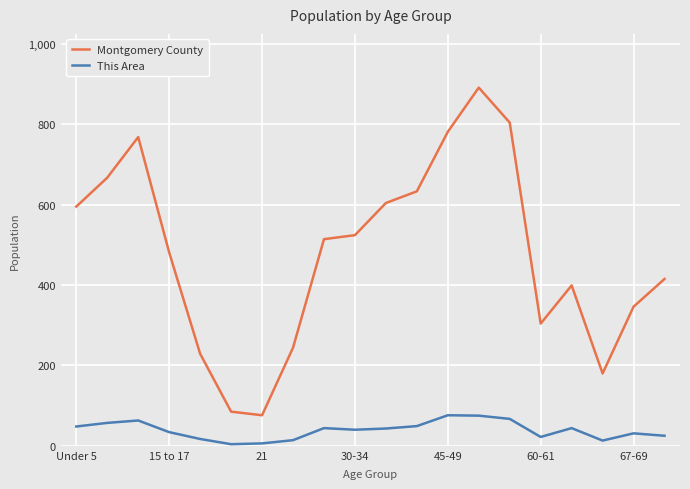

True or false: Montgomery County and This Area cross at least once.

False